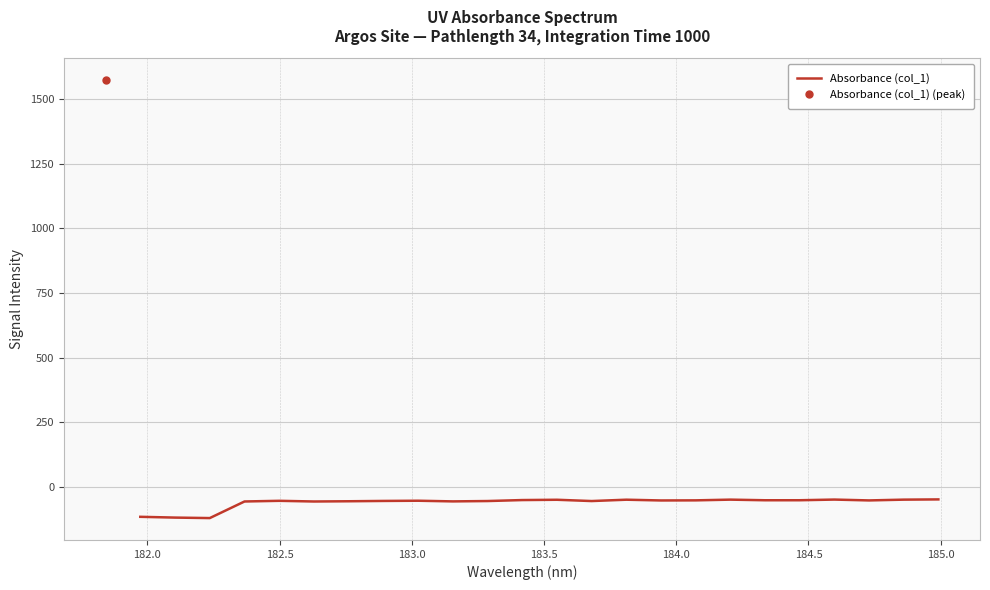

What is the minimum value shown in the chart?

-120.5